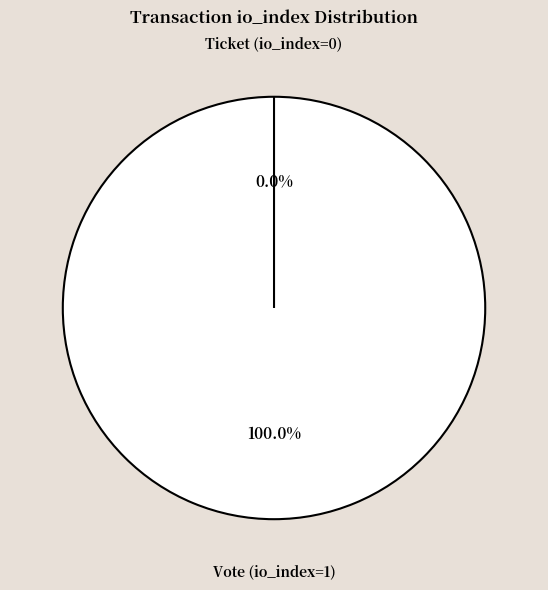

Which category accounts for the majority?

Vote (io_index=1)